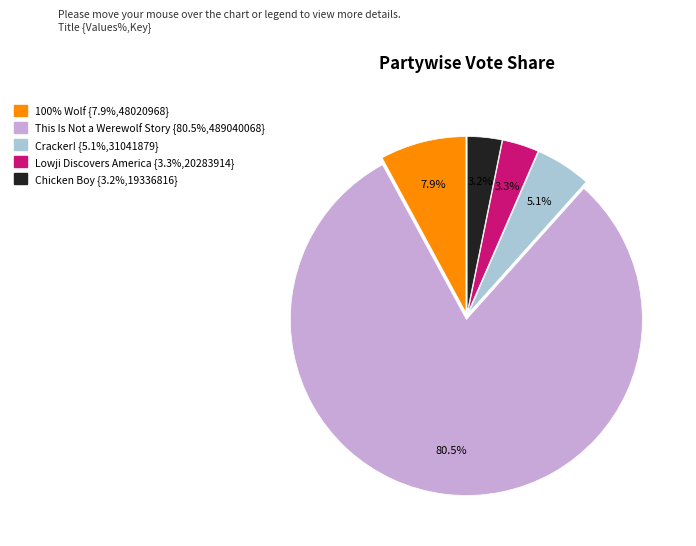

To the nearest percent, what portion does Lowji Discovers America represent?

3%